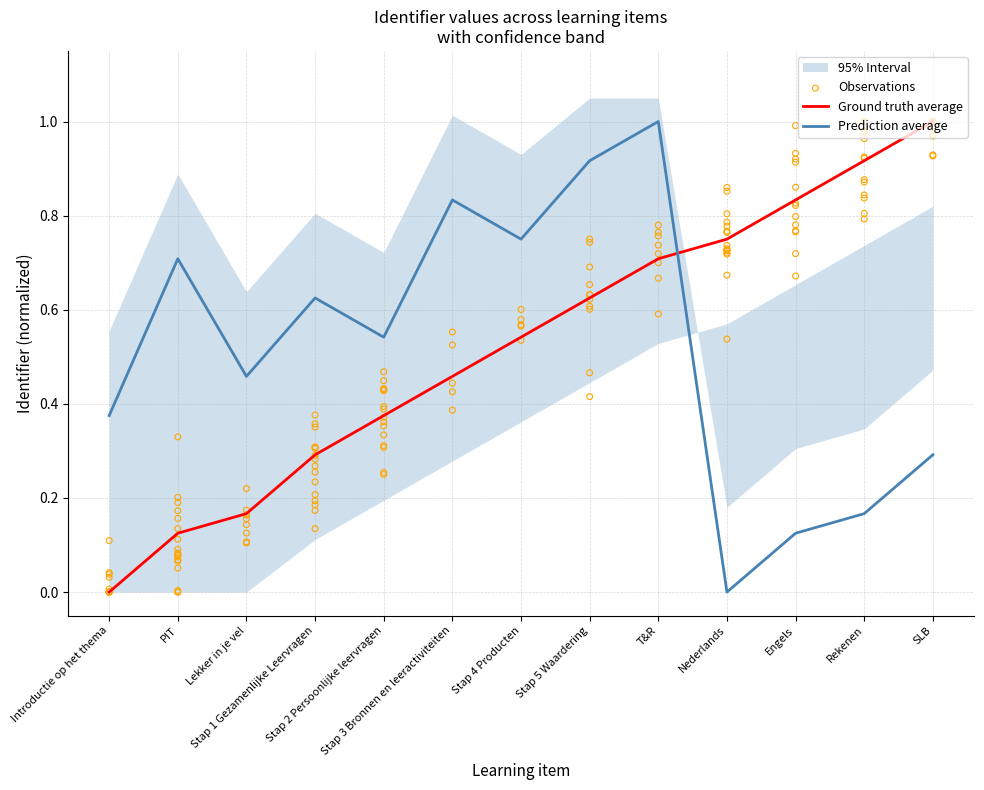

At which category is the sum across all series the highest?

T&R